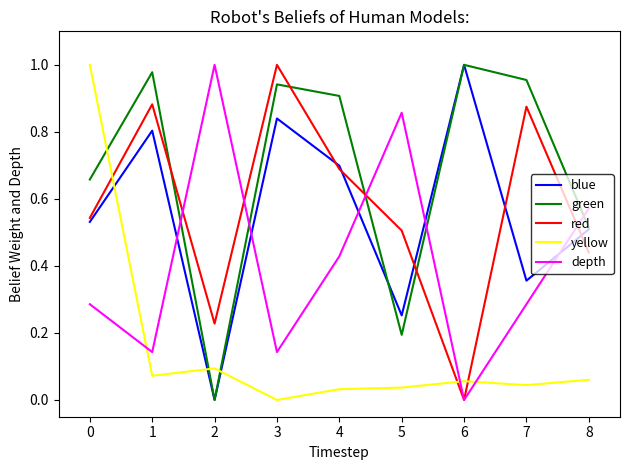

At how many categories does at least one series exceed 0?

9